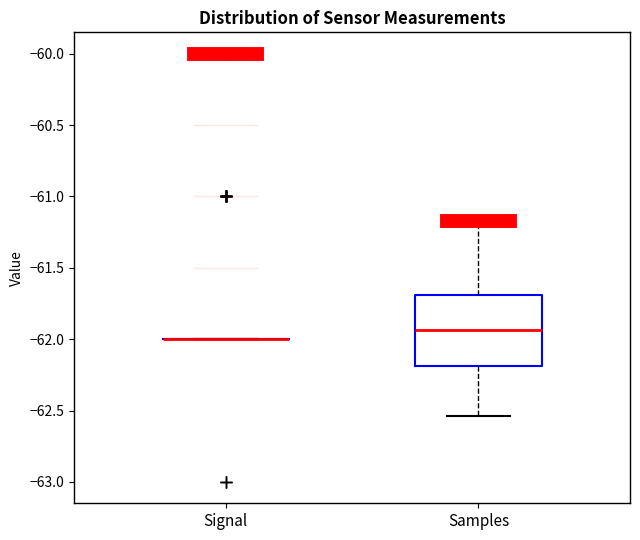

Reading left to right, transcribe this box plot: for each box, give where its median line is, the range the box spans, and where its two whiskers end, as read against the y-axis. The values are not printed on the chart, so give them approximately, as read against the axis.

Signal: box collapsed to a line at -62.00, whiskers -62.00 to -62.00
Samples: median -61.95, box -62.20 to -61.70, whiskers -62.55 to -61.15